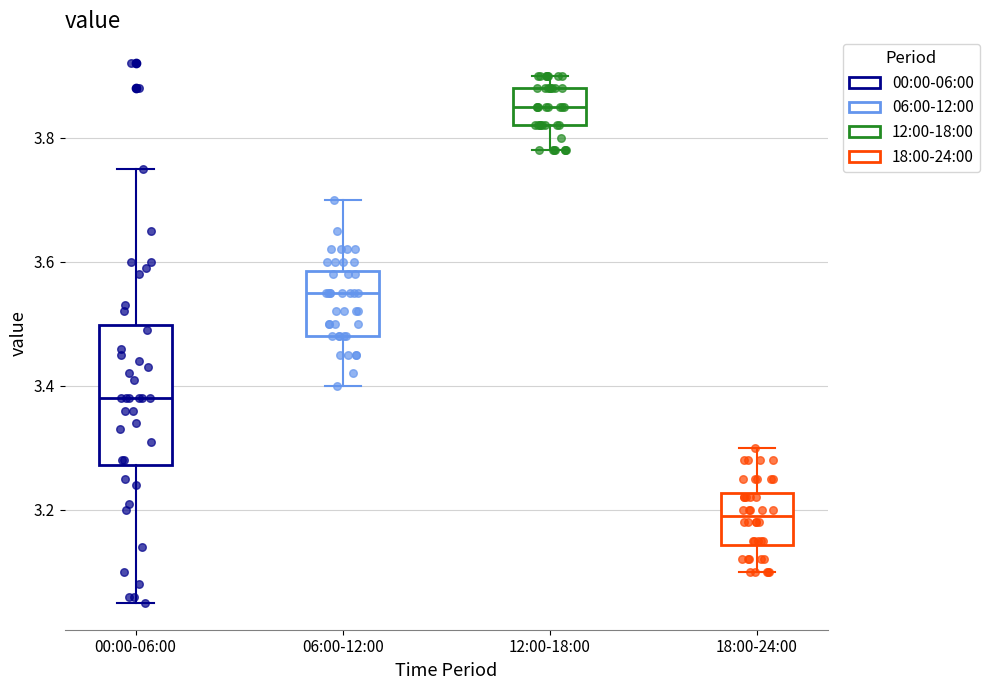

Reading left to right, read every box against the y-axis: the position of its median line, the range the box covers, and the ends of its whiskers. The values are not printed on the chart, so give them approximately, as read against the axis.

00:00-06:00: median 3.38, box 3.28 to 3.50, whiskers 3.06 to 3.76
06:00-12:00: median 3.56, box 3.48 to 3.58, whiskers 3.40 to 3.70
12:00-18:00: median 3.86, box 3.82 to 3.88, whiskers 3.78 to 3.90
18:00-24:00: median 3.20, box 3.14 to 3.22, whiskers 3.10 to 3.30